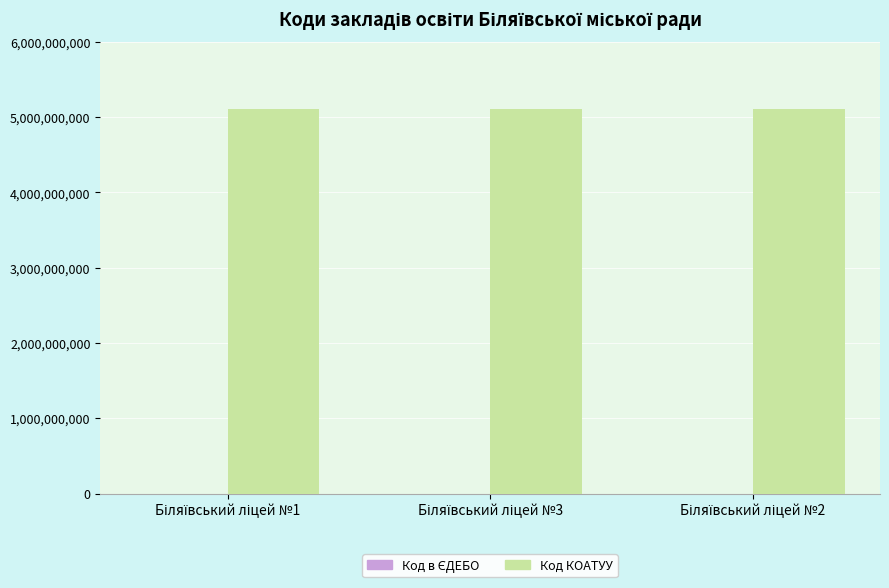

What is the sum of all Код КОАТУУ values?

15331500000